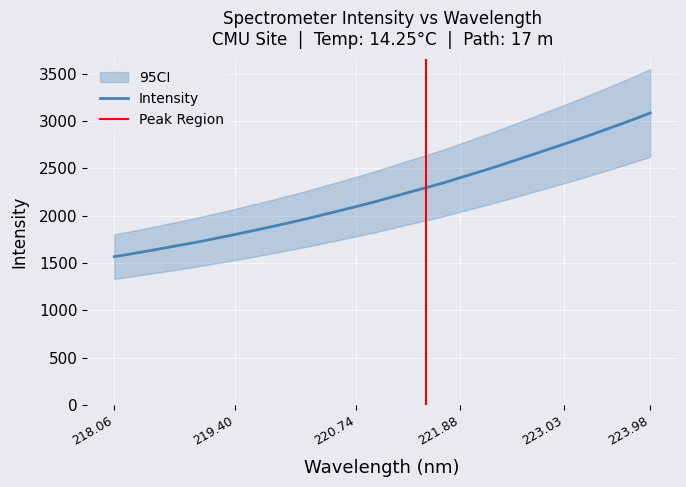

Read the value at 222.0721.

2456.3